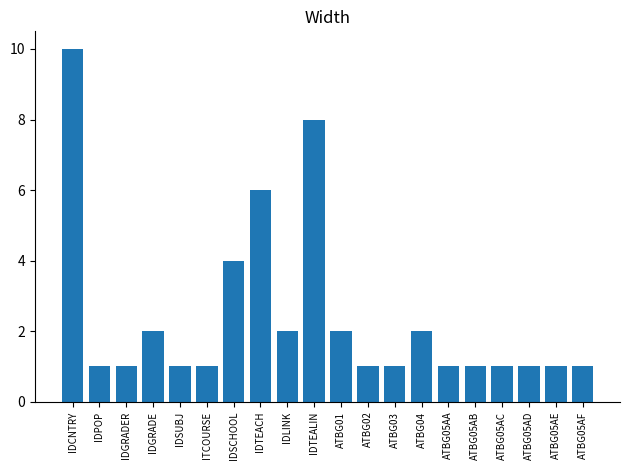

What is the ratio of the value at ATBG05AC to the value at IDGRADE?

0.5